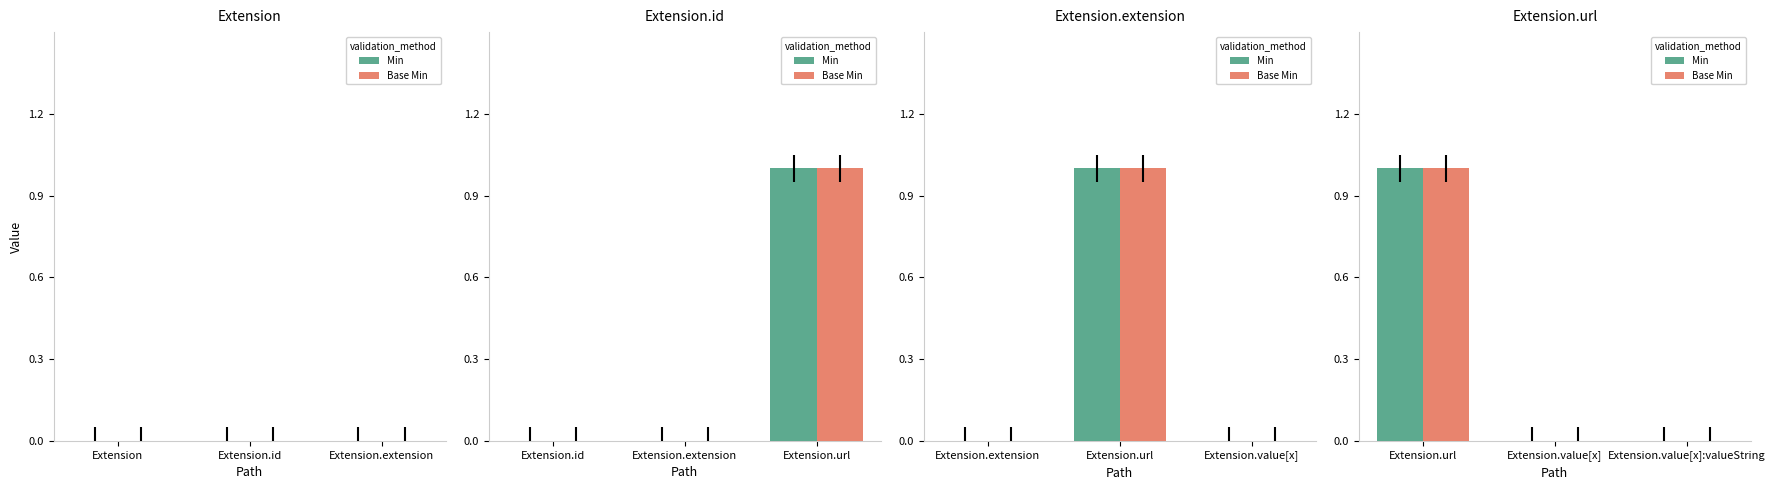

What position from the right is Extension.value[x]?

2